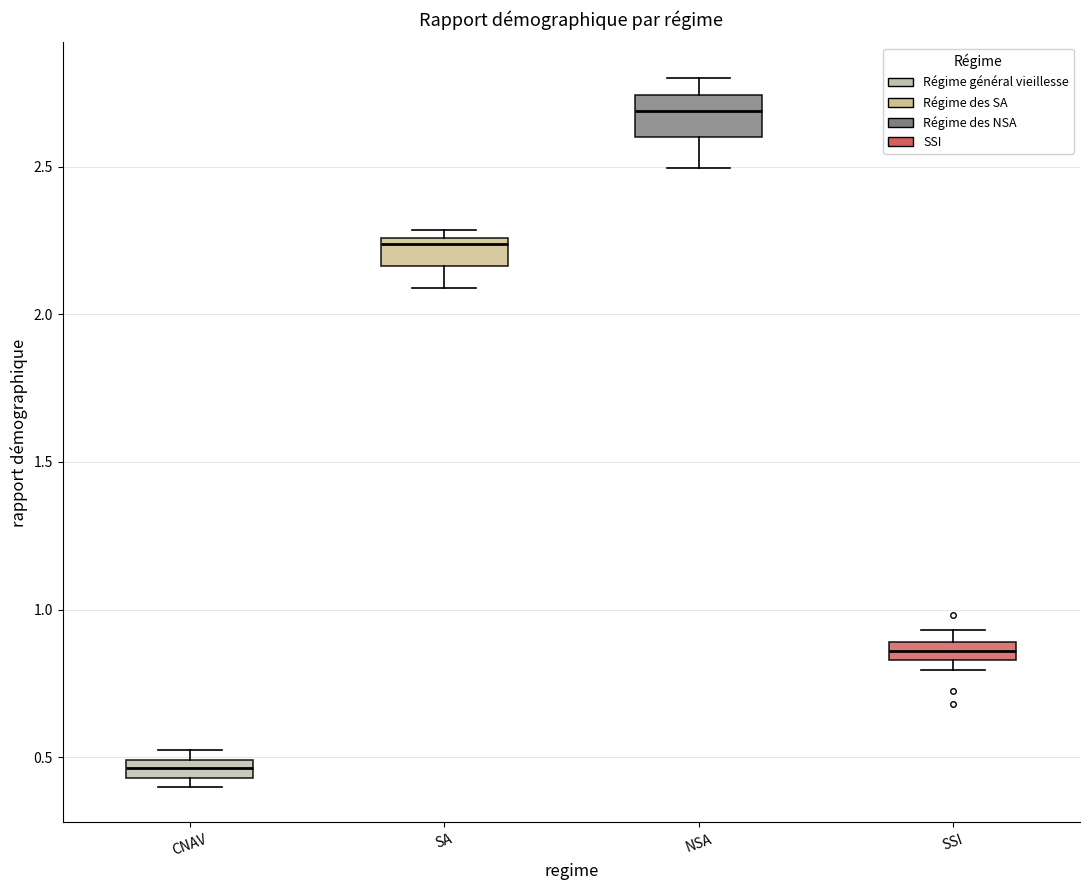

Which box has the highest median line?

NSA